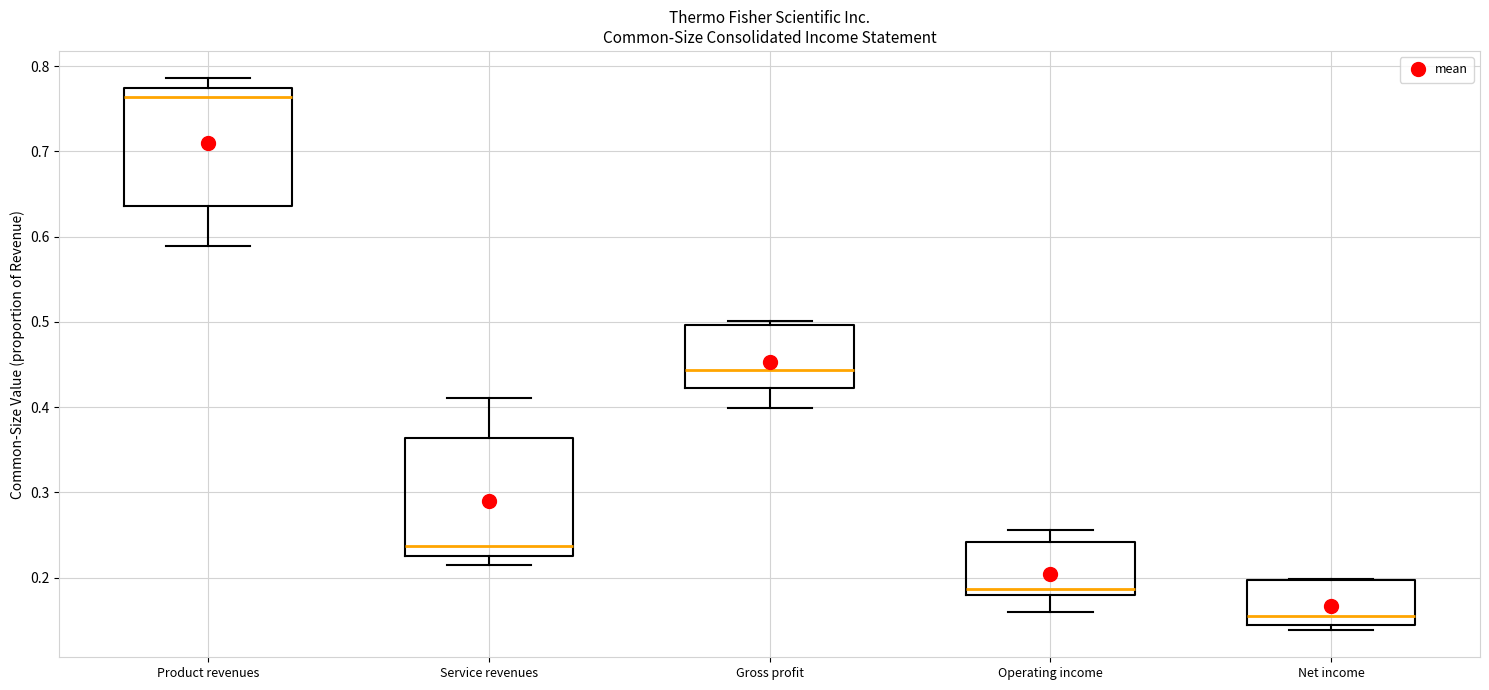

Reading left to right, read every box against the y-axis: the position of its median line, the range the box covers, and the ends of its whiskers. The values are not printed on the chart, so give them approximately, as read against the axis.

Product revenues: median 0.76, box 0.64 to 0.77, whiskers 0.59 to 0.79
Service revenues: median 0.24, box 0.23 to 0.36, whiskers 0.21 to 0.41
Gross profit: median 0.44, box 0.42 to 0.50, whiskers 0.40 to 0.50 (just above the box's upper edge)
Operating income: median 0.19, box 0.18 to 0.24, whiskers 0.16 to 0.26
Net income: median 0.16, box 0.14 to 0.20, whiskers 0.14 (just below the box's lower edge) to 0.20